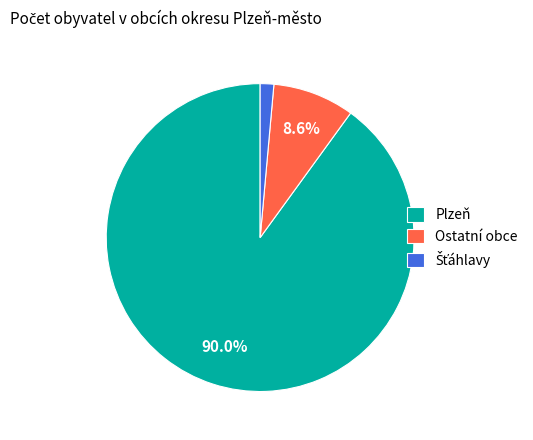

What is the total percentage of Ostatní obce and Plzeň?

98.6%